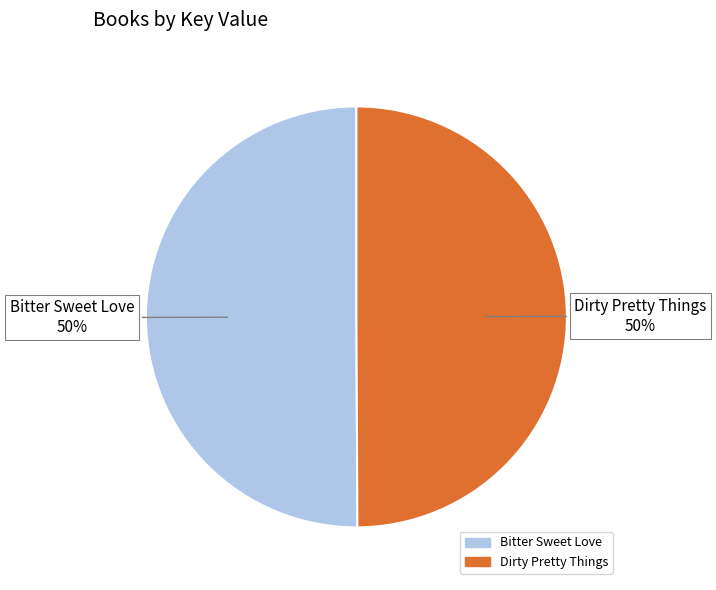

The Dirty Pretty Things slice represents 50% of the pie. True or false?

True